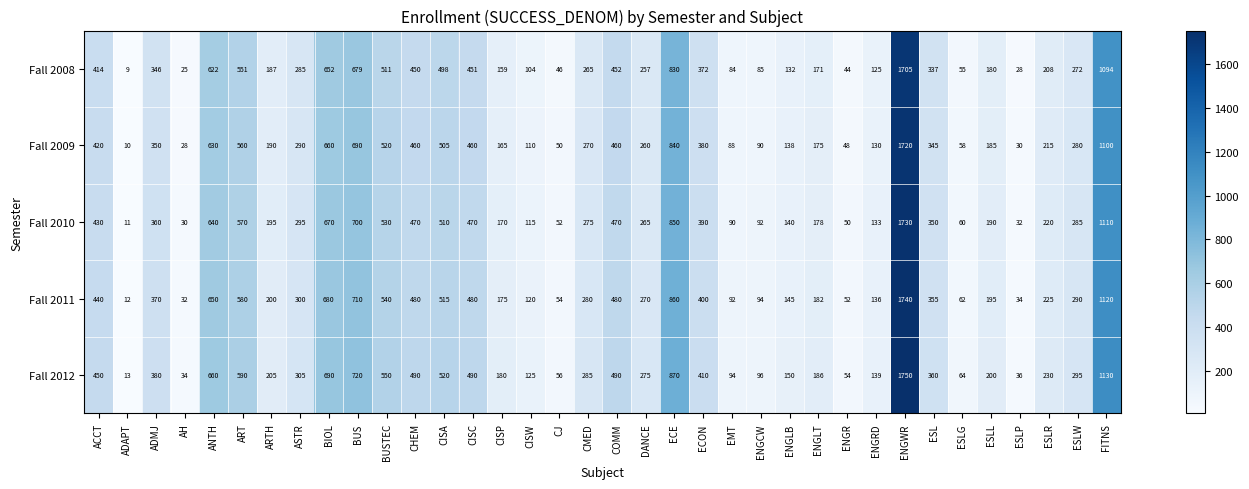

Which label corresponds to the largest value in the chart?

ENGWR